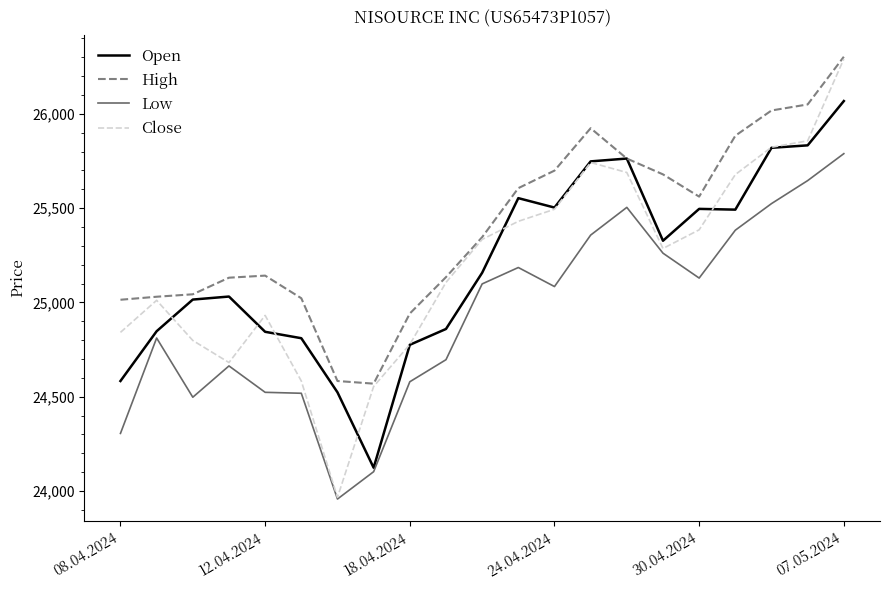

What is the maximum value for Close?

26291